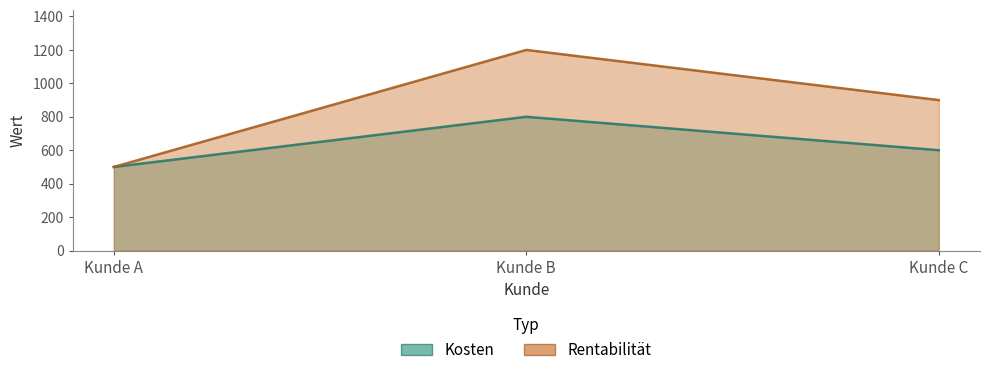

What is the sum of the Kosten values at Kunde B and Kunde A?

1300